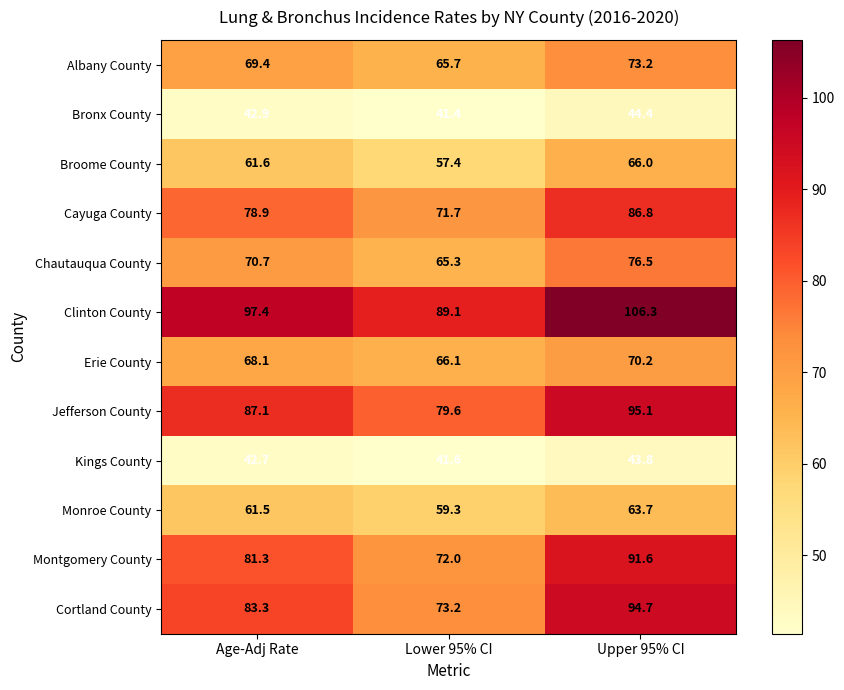

How many values in the Albany County series exceed 69?

2